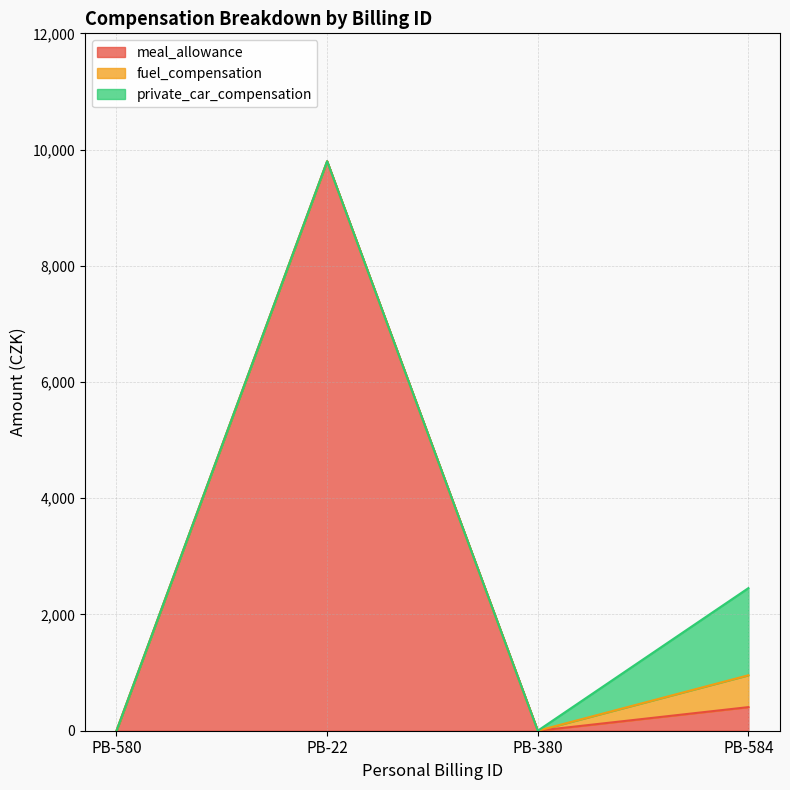

Count the number of categories in the chart.

4